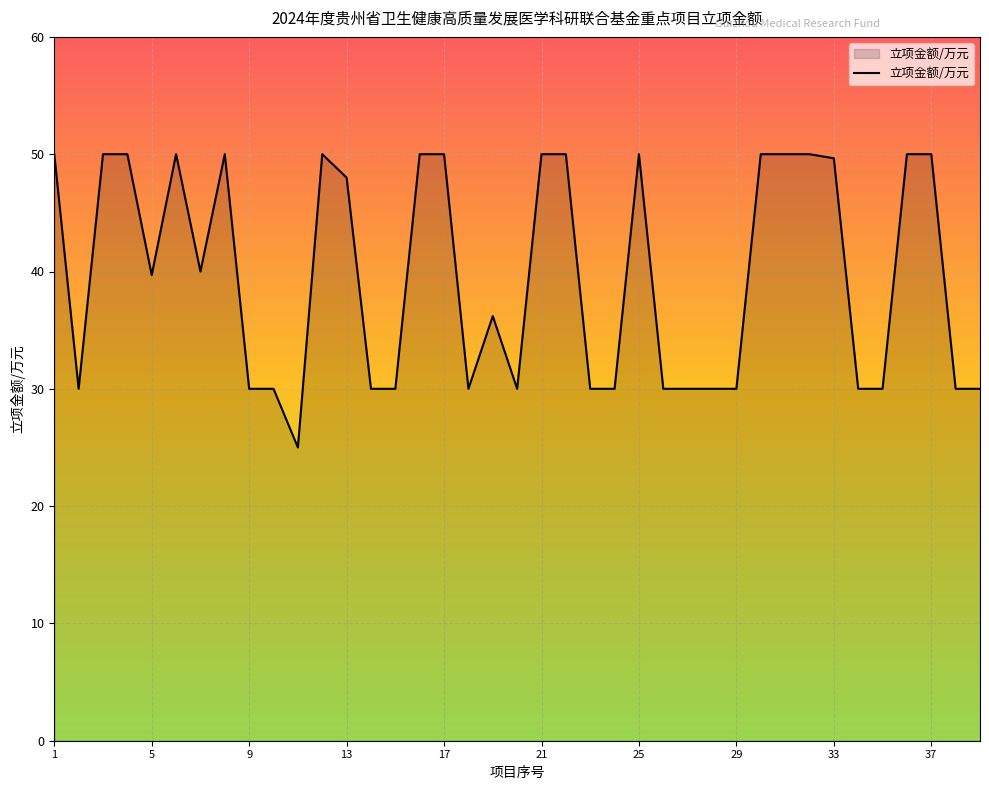

What is the difference between the maximum and minimum values?

25.0